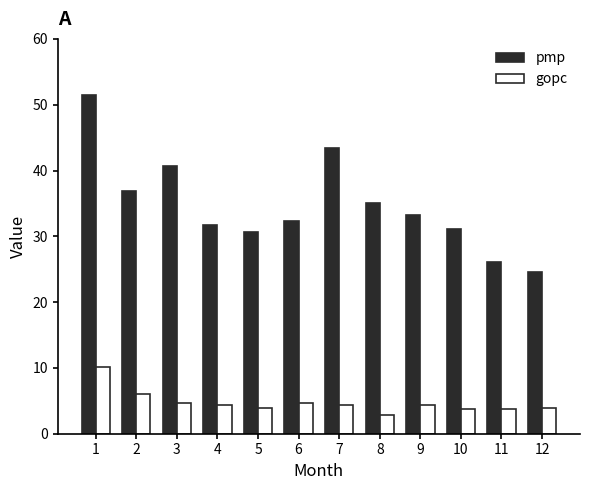

At how many categories does at least one series exceed 9?

12